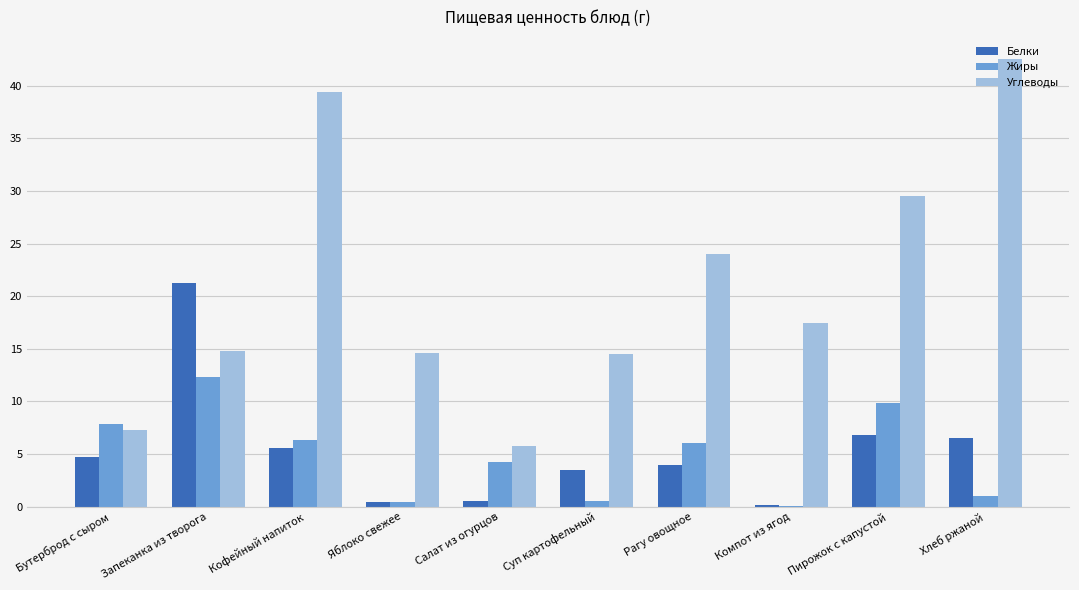

At which label does Жиры reach its peak?

Запеканка из творога